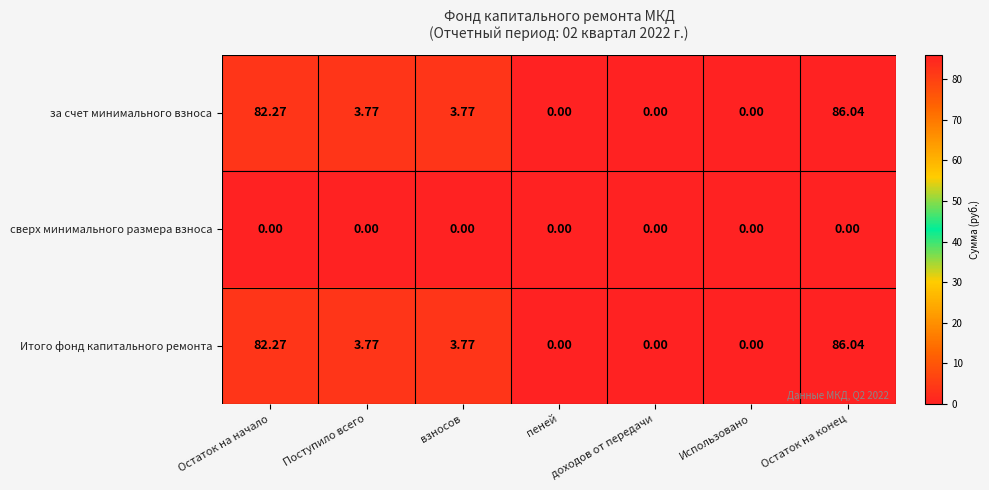

At which category is the sum across all series the highest?

Остаток на конец